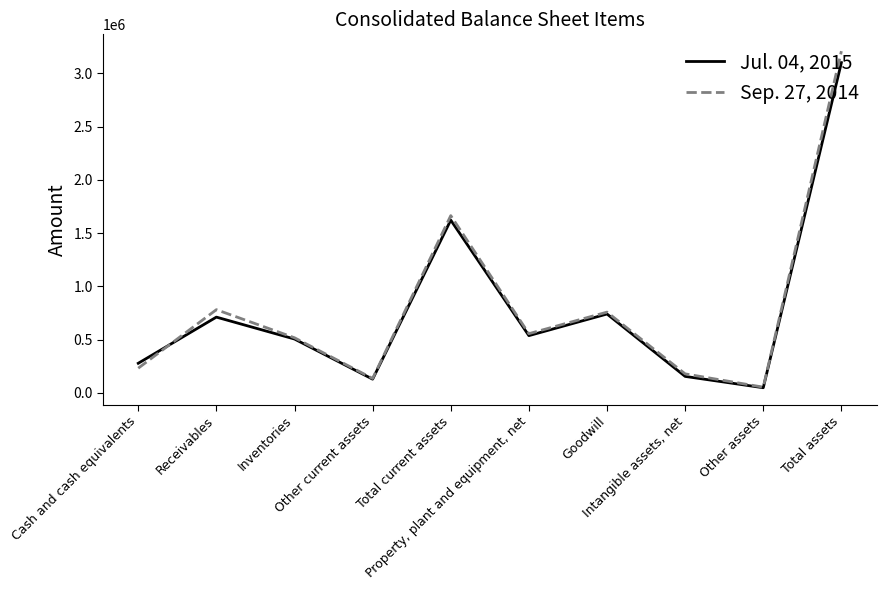

List the series in order of their overall mean, lowest first.

Jul. 04, 2015, Sep. 27, 2014